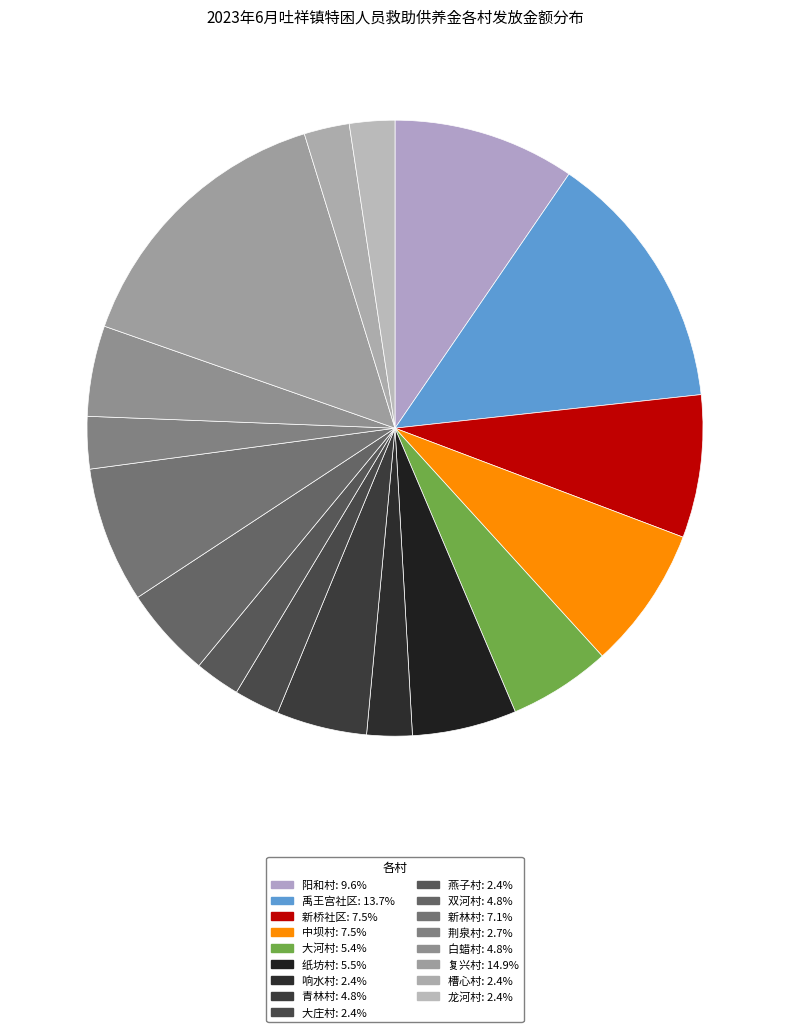

What is the largest slice in the pie chart?

复兴村